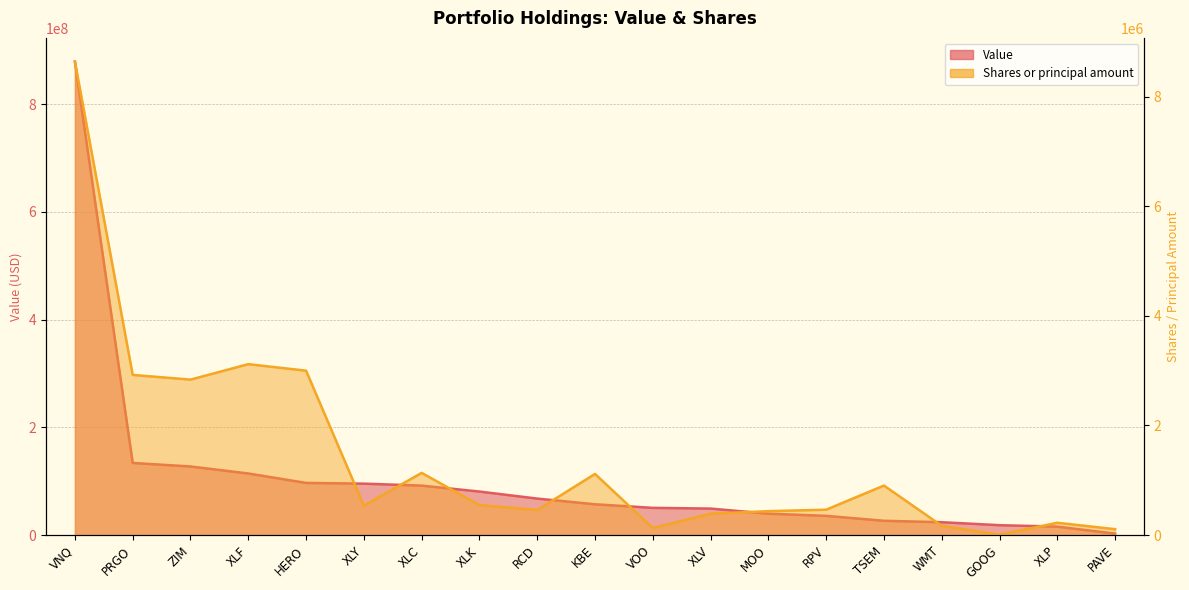

In Shares or principal amount, how many points are lower than both neighbors (excluding endpoints)?

5